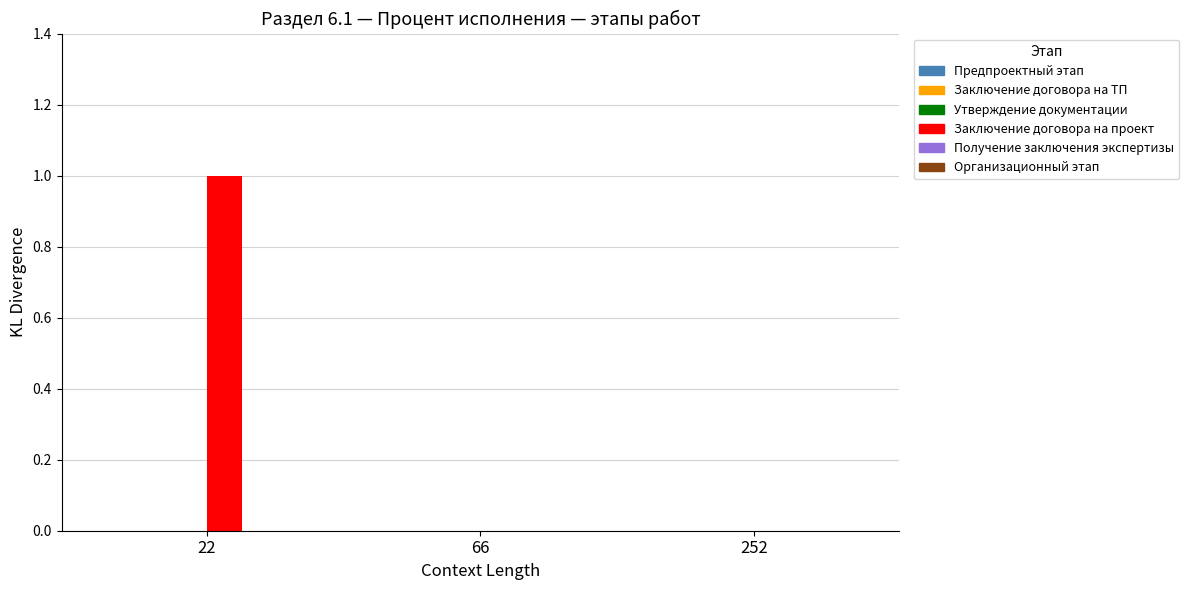

Which label corresponds to the largest value in the chart?

22